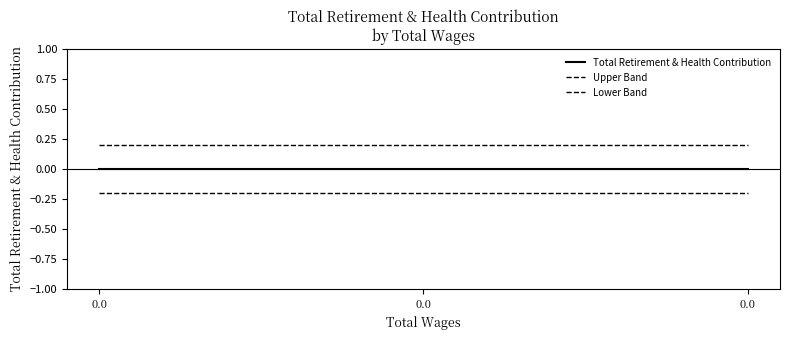

What is the maximum value shown in the chart?

0.2